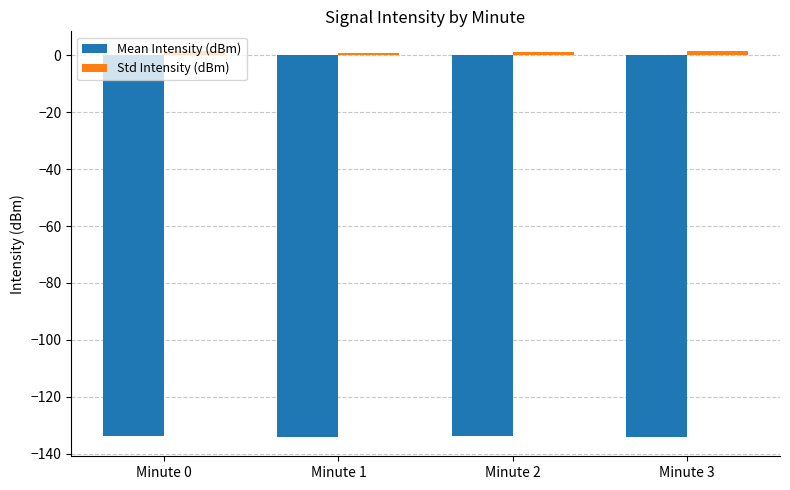

The Mean Intensity (dBm) series shows -133.7 at Minute 2. True or false?

True